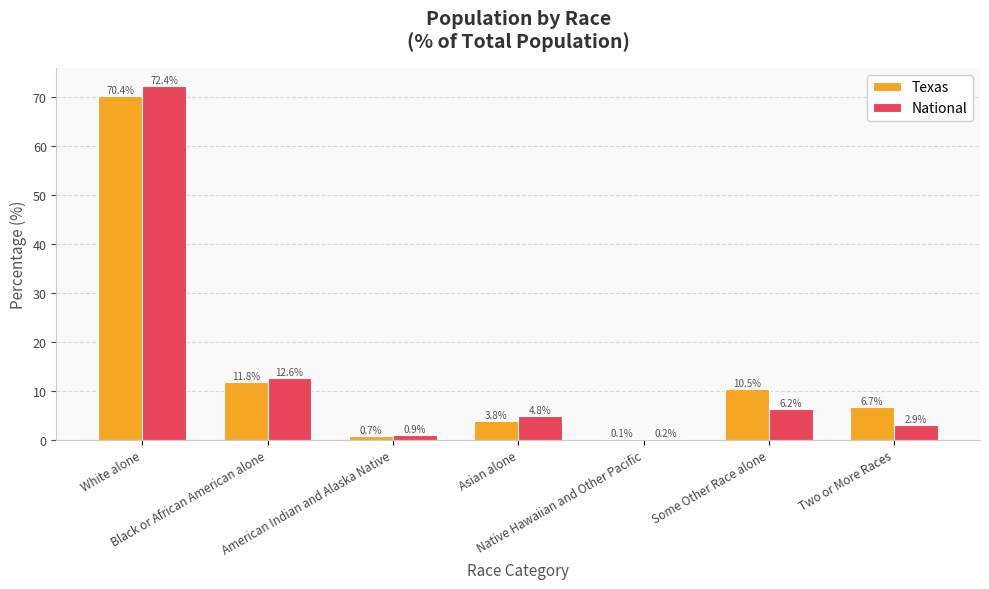

How many categories are shown in the chart?

7